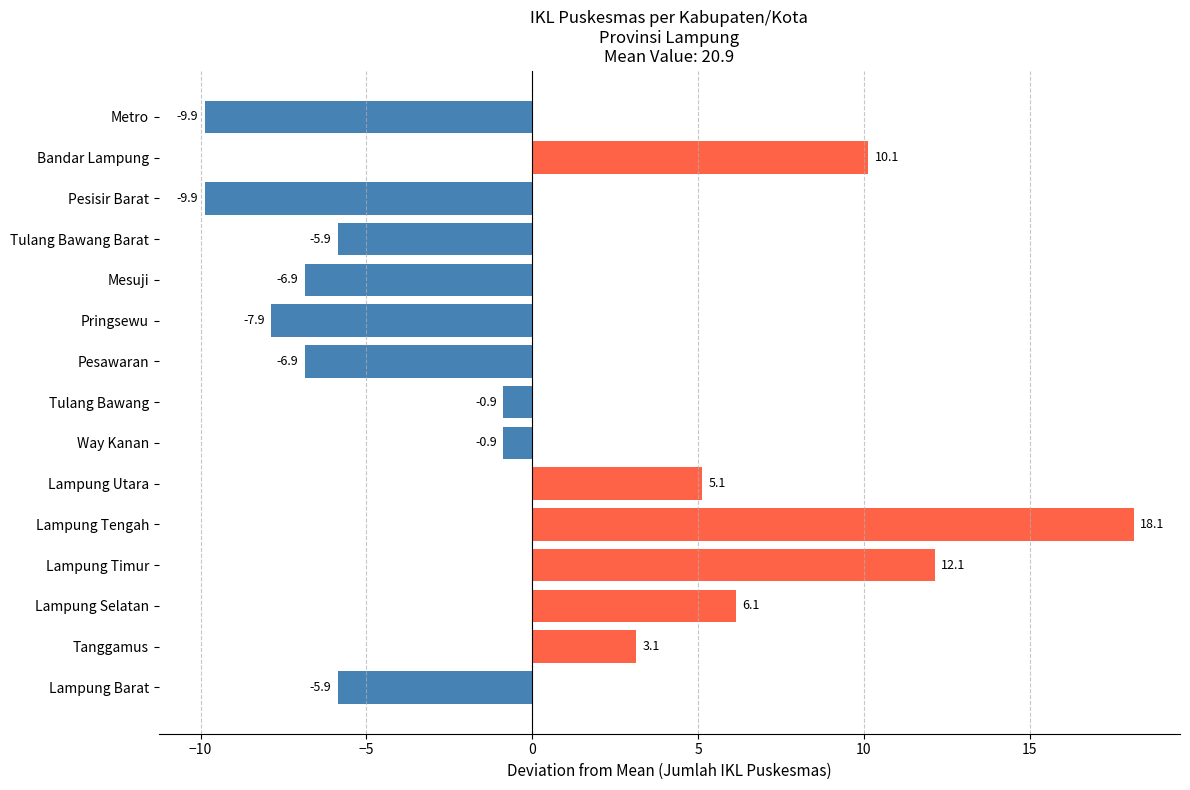

Approximately how many times larger is the value at Bandar Lampung compared to Lampung Utara?

2.0